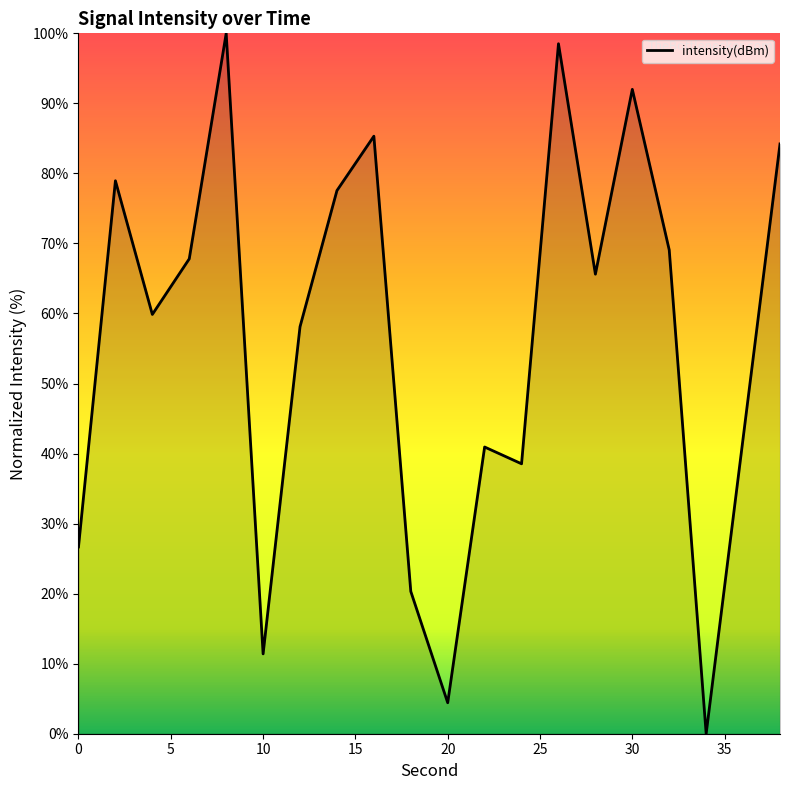

What is the maximum value shown in the chart?

100.0